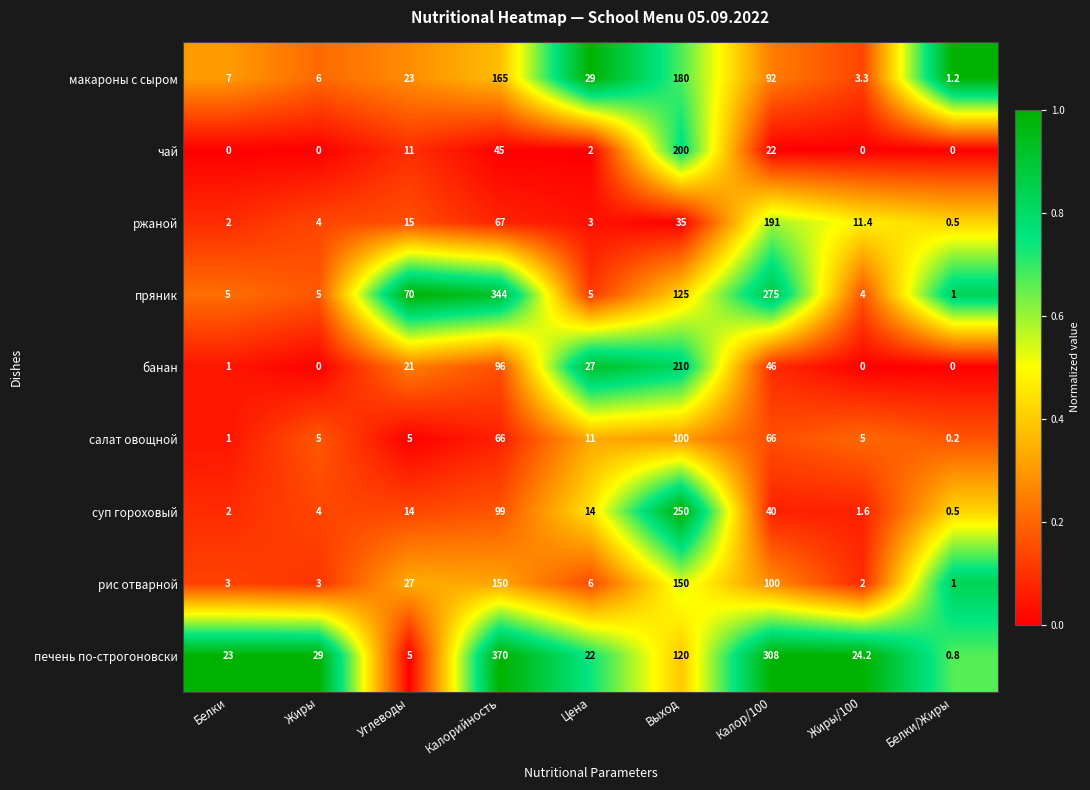

How many data points does each series have?

9